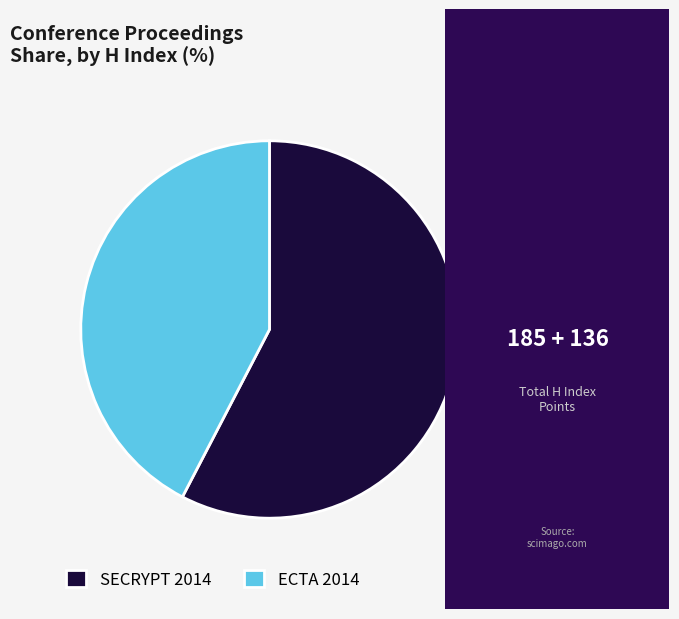

Does any single category account for the majority?

Yes